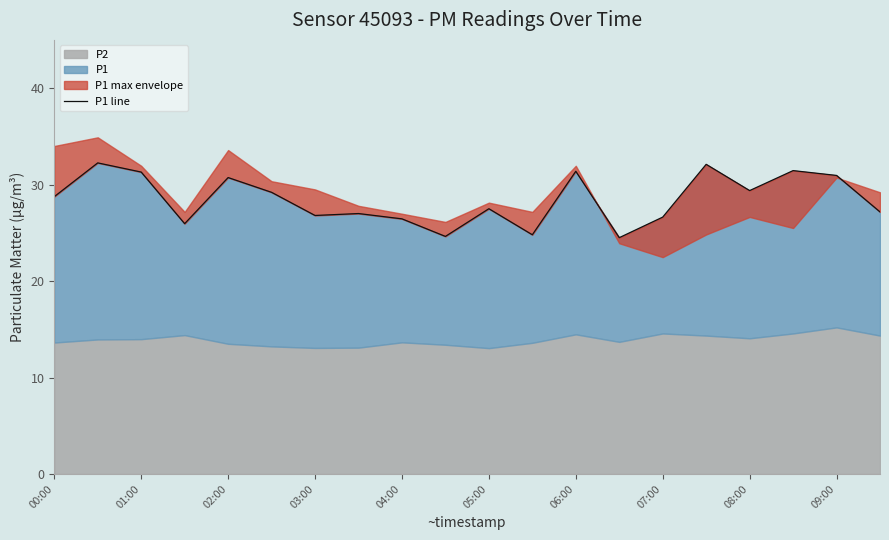

Where is the data nearest to the value 28?

05:00